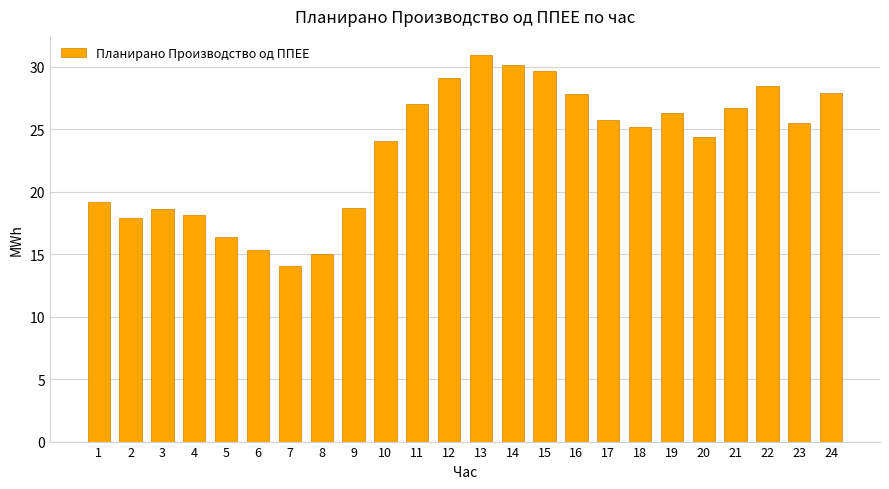

What is the value of the 18th bar from the left?

25.2